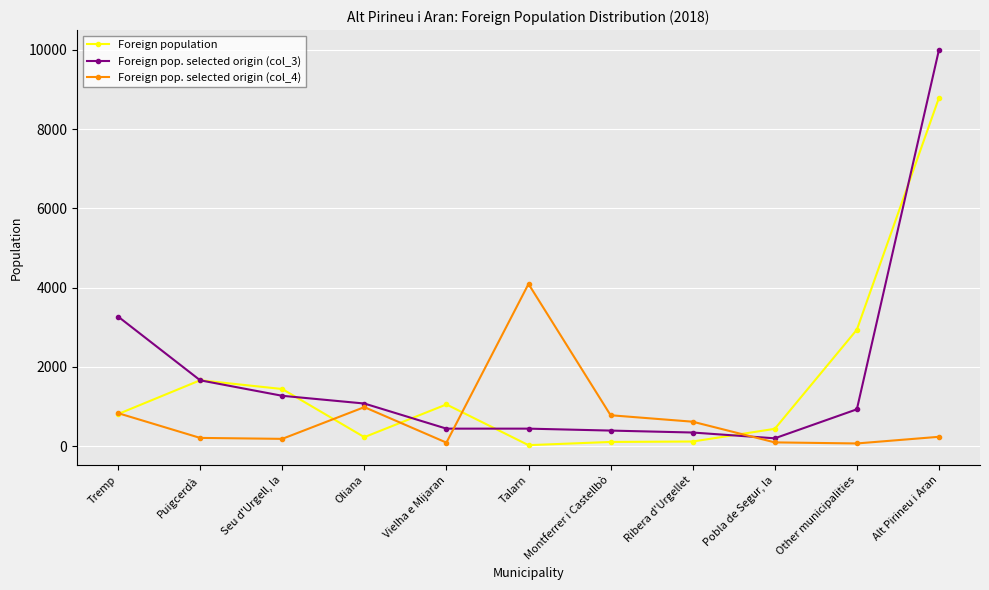

What is the label of the 2nd point from the left?

Puigcerdà